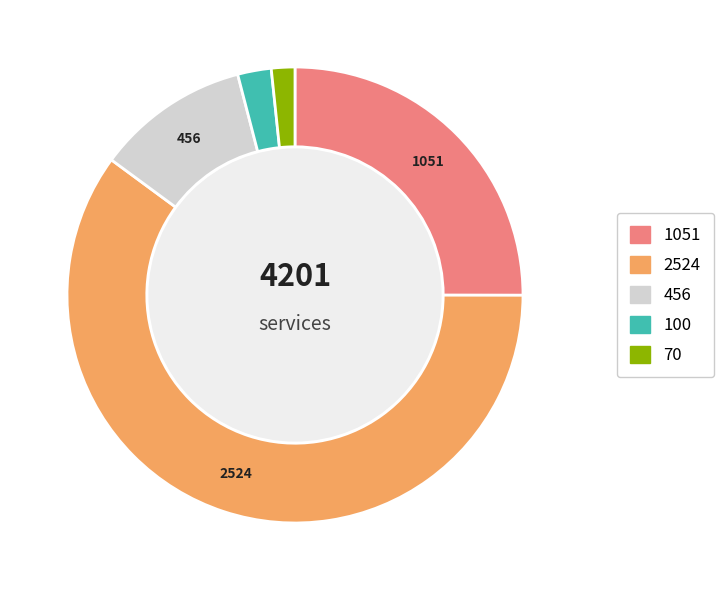

Is there a majority slice in this chart?

Yes